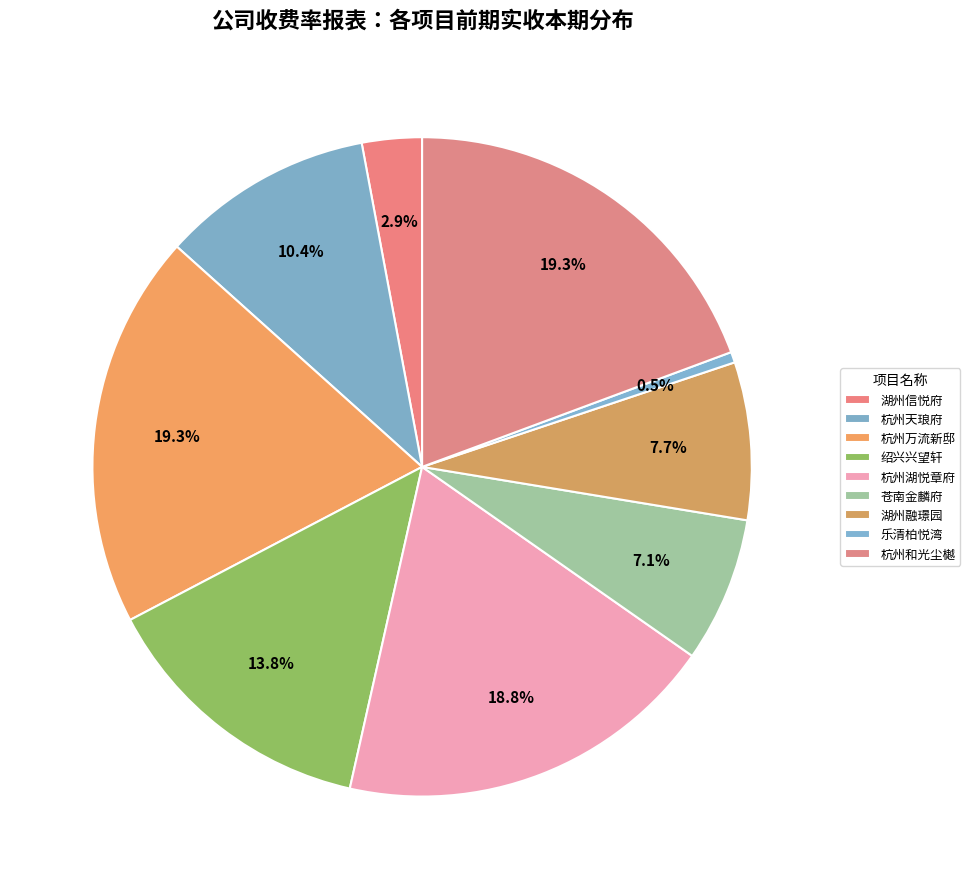

How many segments does this pie chart have?

9